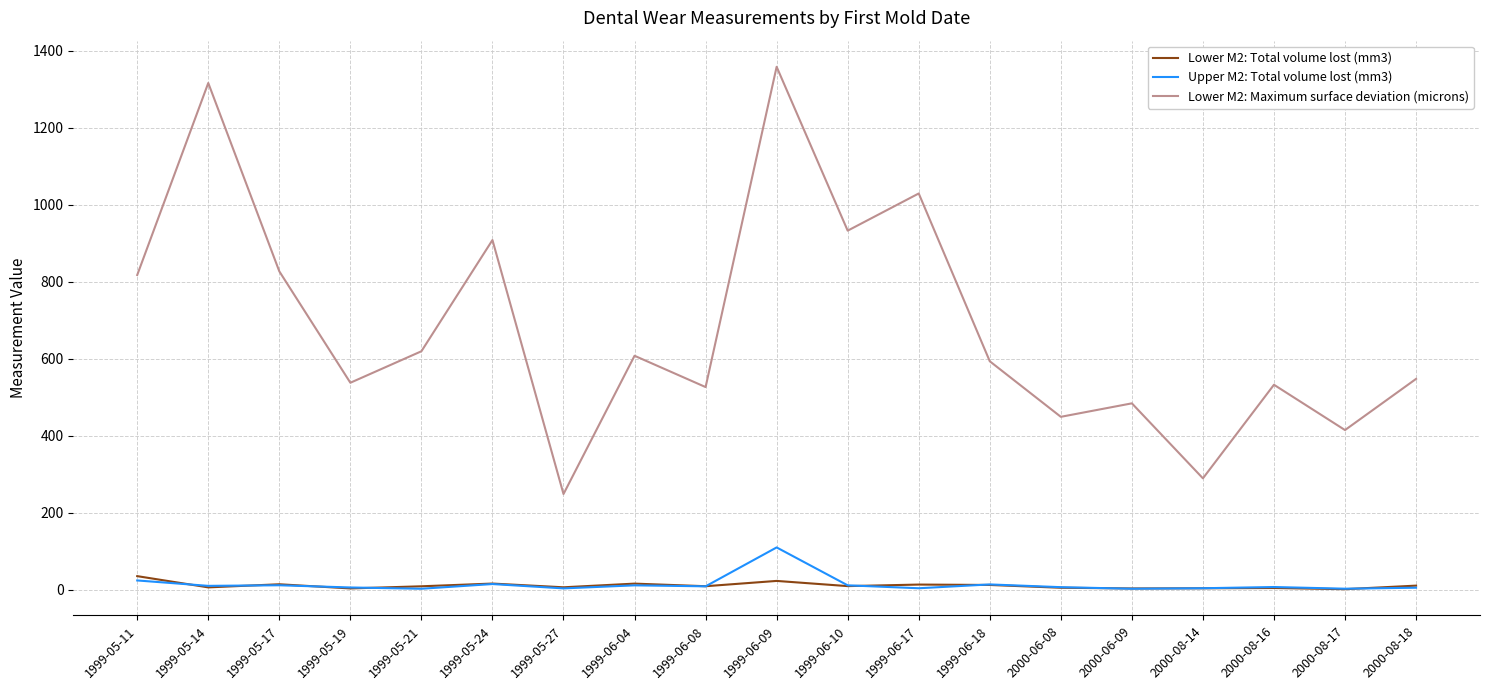

True or false: Lower M2: Total volume lost (mm3) has more than 0 interior local peaks.

True